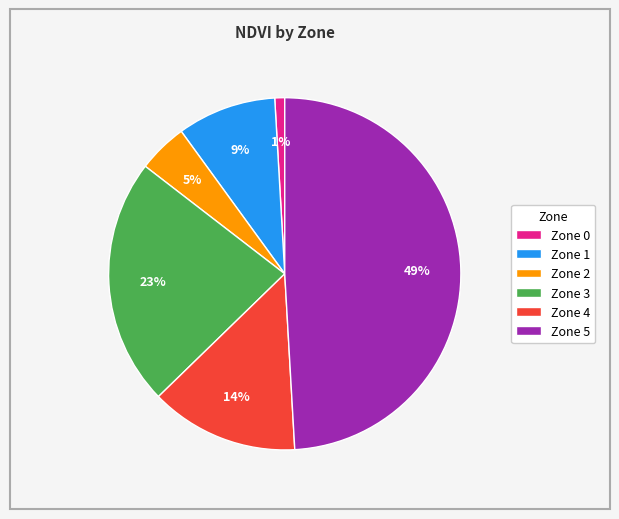

Is there any slice that represents more than half of the pie?

No